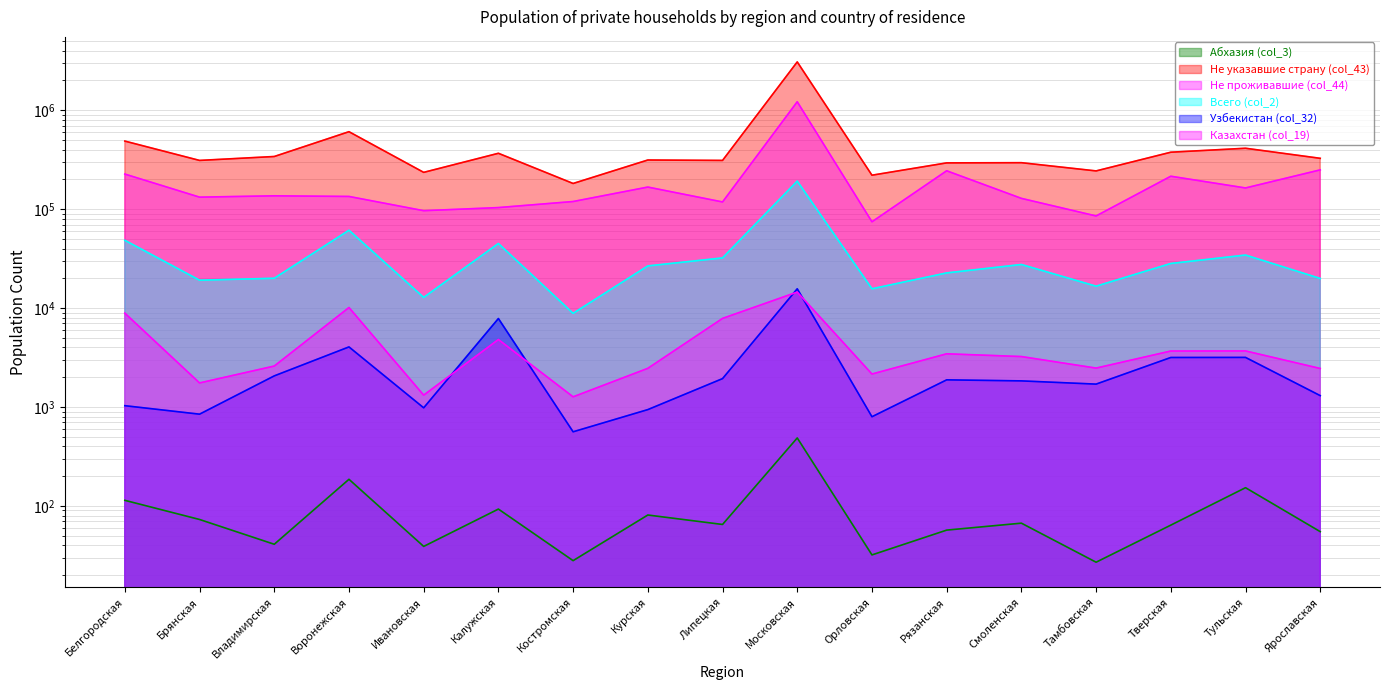

True or false: Всего (col_2) has a value of 32172 at Липецкая.

True